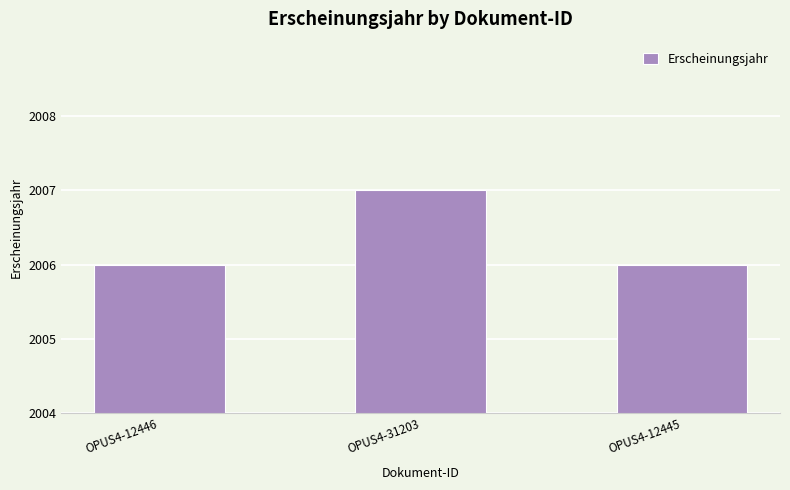

Are the bars grouped side by side (vs. stacked)?

No